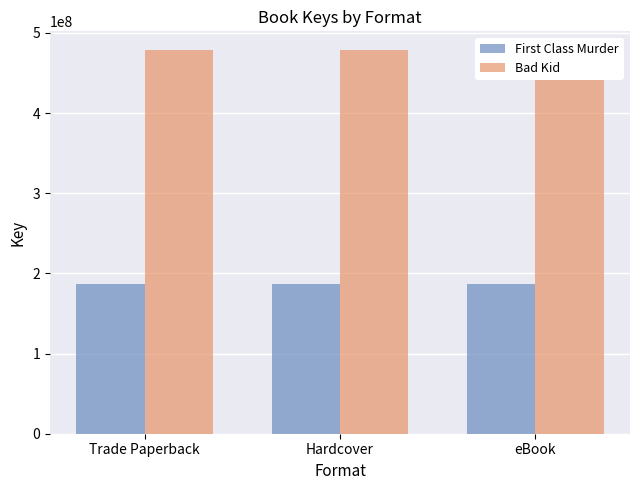

True or false: First Class Murder has a value of 186491785 at eBook.

True